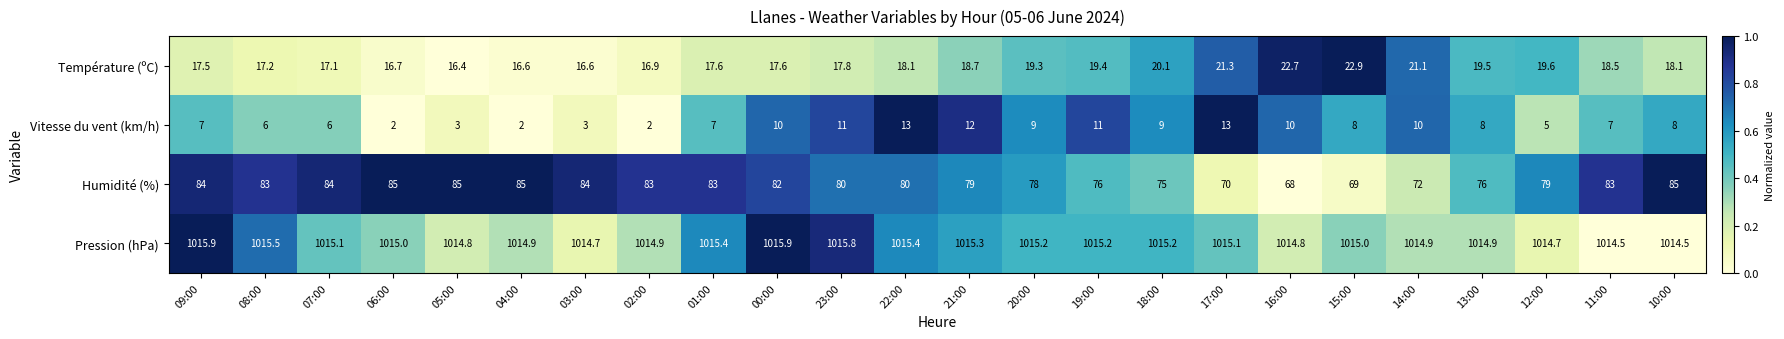

What is the average value of the Vitesse du vent (km/h) series?

7.6